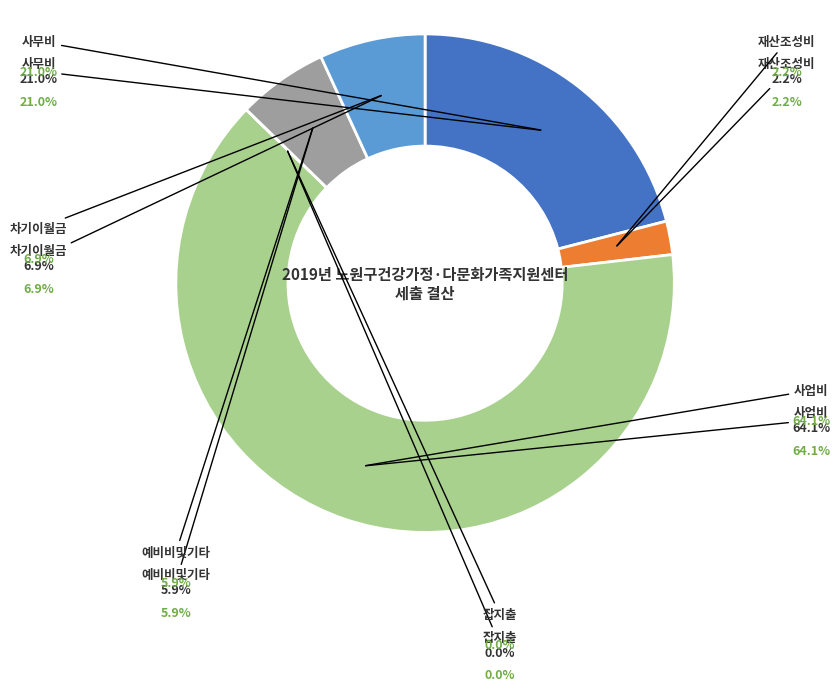

What percentage do 사무비 and 잡지출 together represent?

21.0%